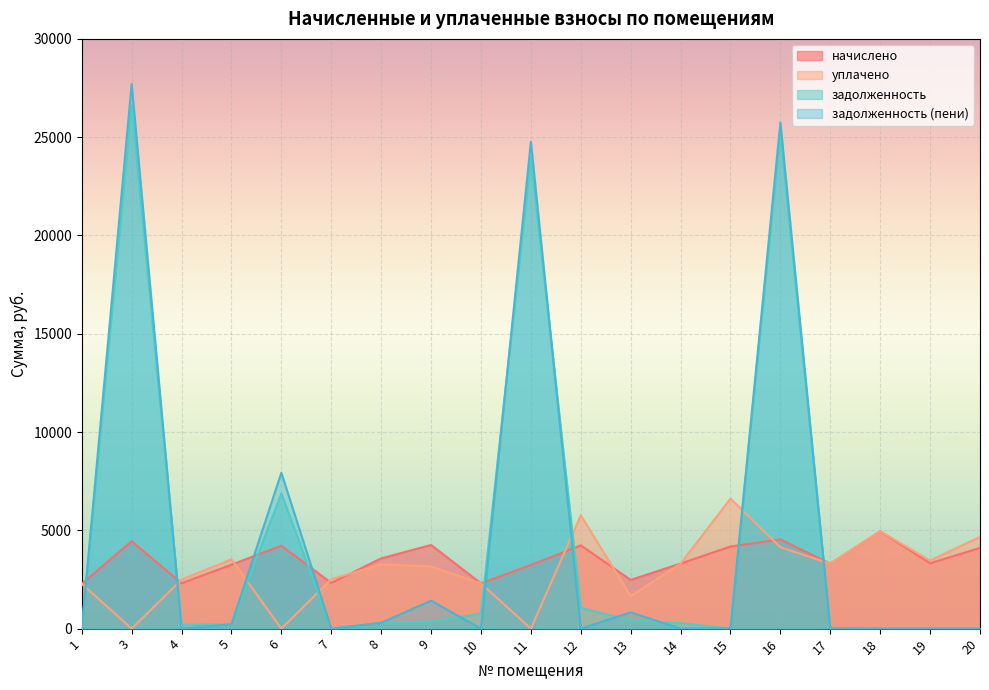

What is the maximum value shown in the chart?

27704.4